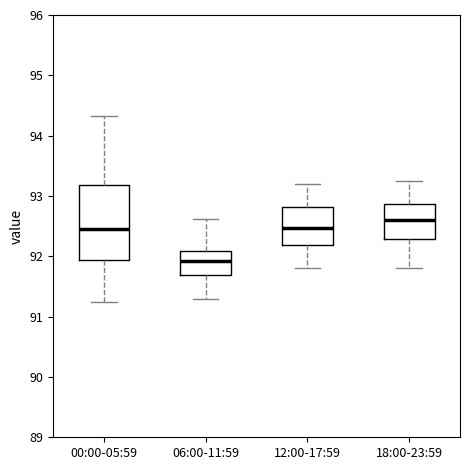

Which box's median line is the lowest?

06:00-11:59